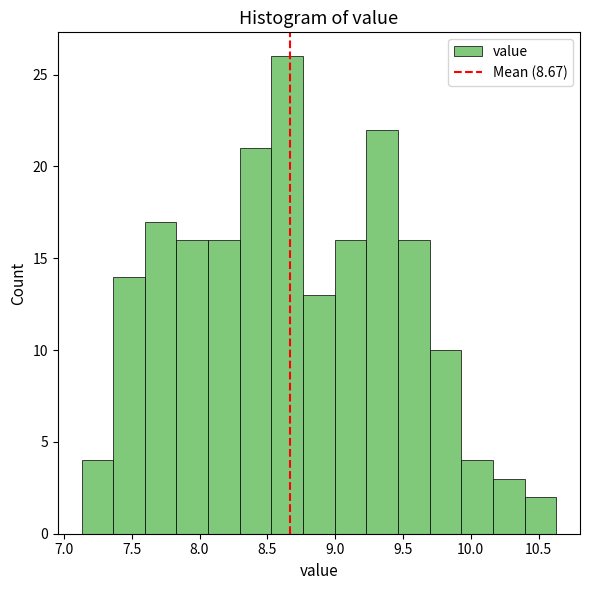

What is the height of the bar covering 7.85 to 8.05 on the x-axis? Neither the bar edges nor the heights are printed on the chart, so give them approximately, as read against the axes.

16